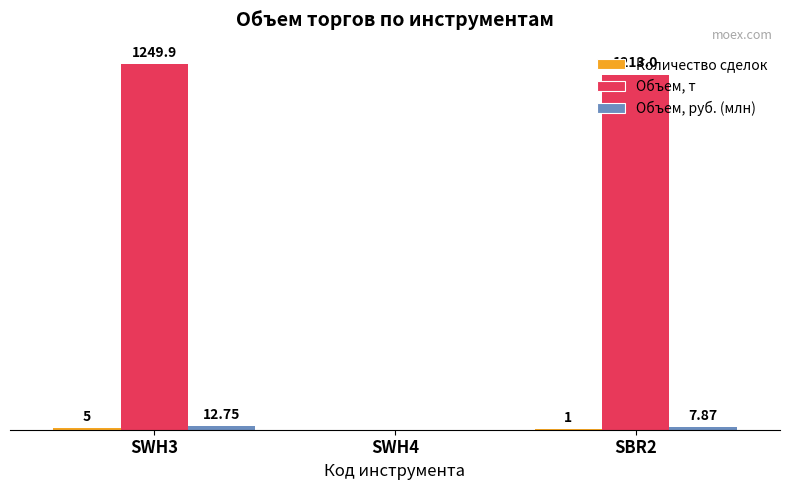

Which series has the largest total across all categories?

Объем, т